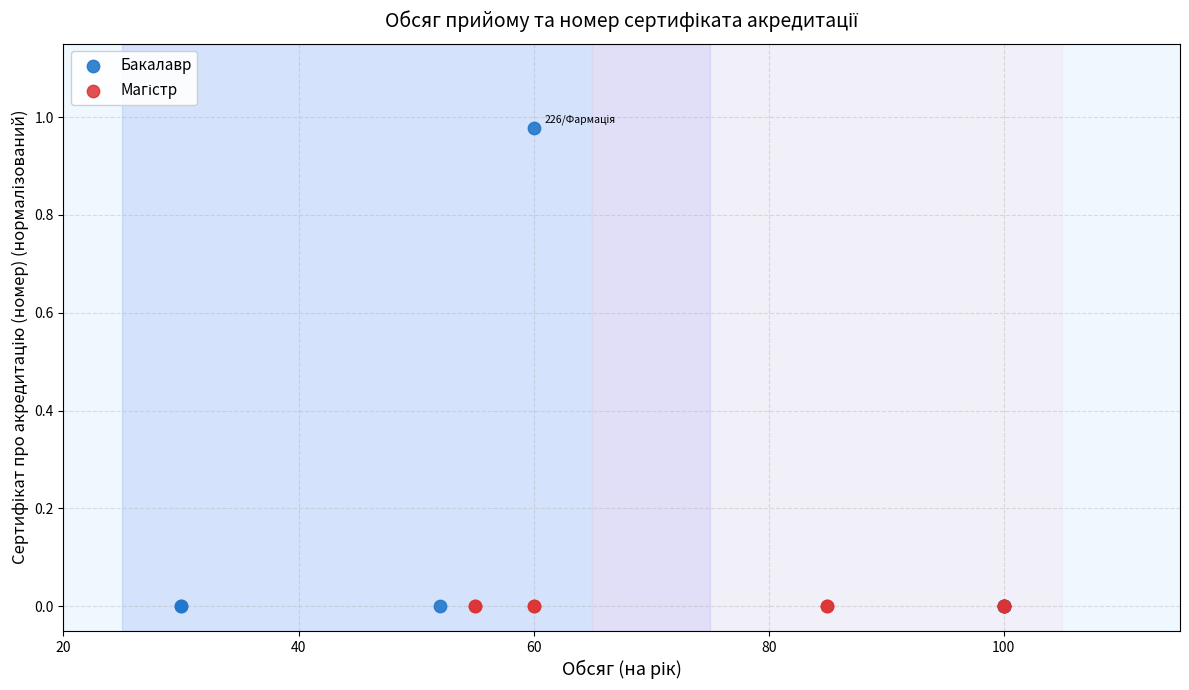

Which series has the widest spread of Y values?

Бакалавр